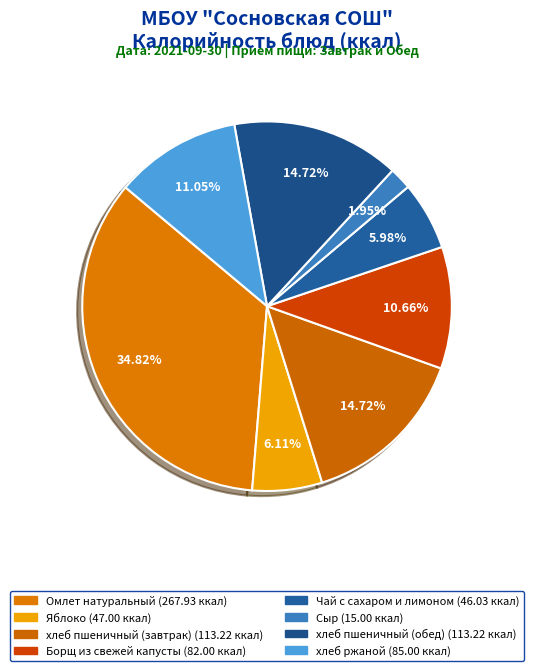

How many slices are in this pie chart?

8